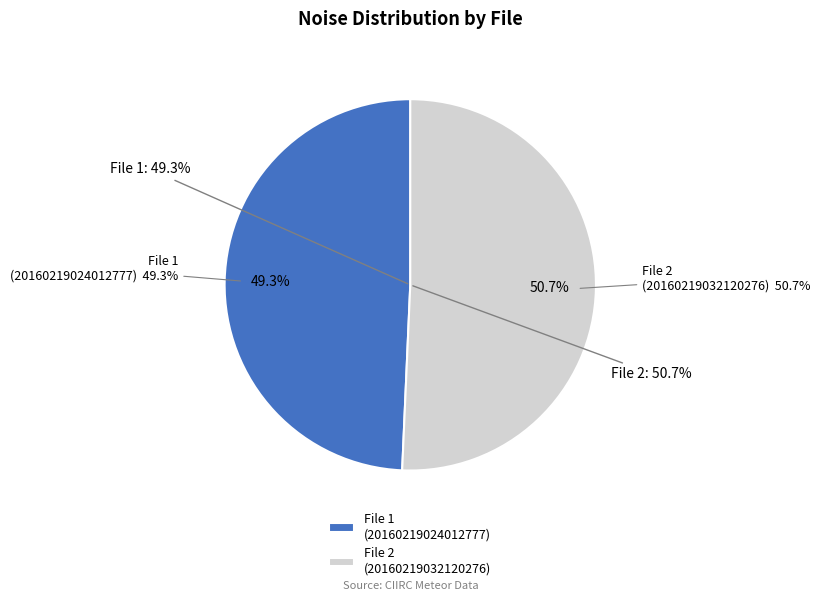

Which slice represents more than half of the pie?

20160219032120276_CIIRC-R1_met.fits